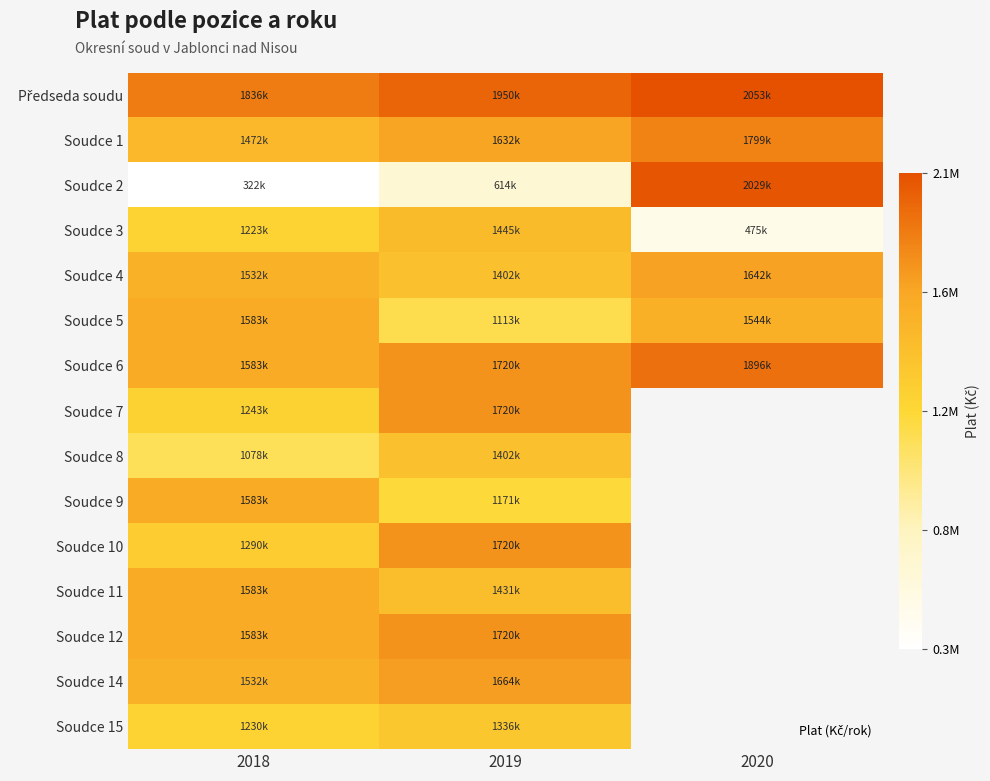

The Předseda soudu series shows 2053200.0 at 2020. True or false?

True